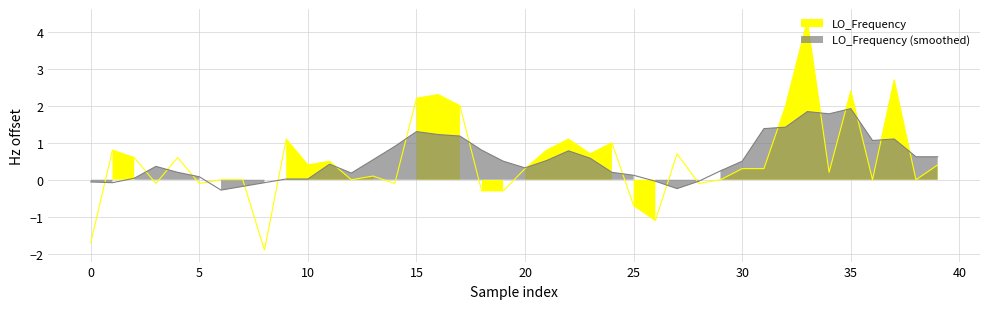

What is the difference between the second highest and second lowest values?

4.4